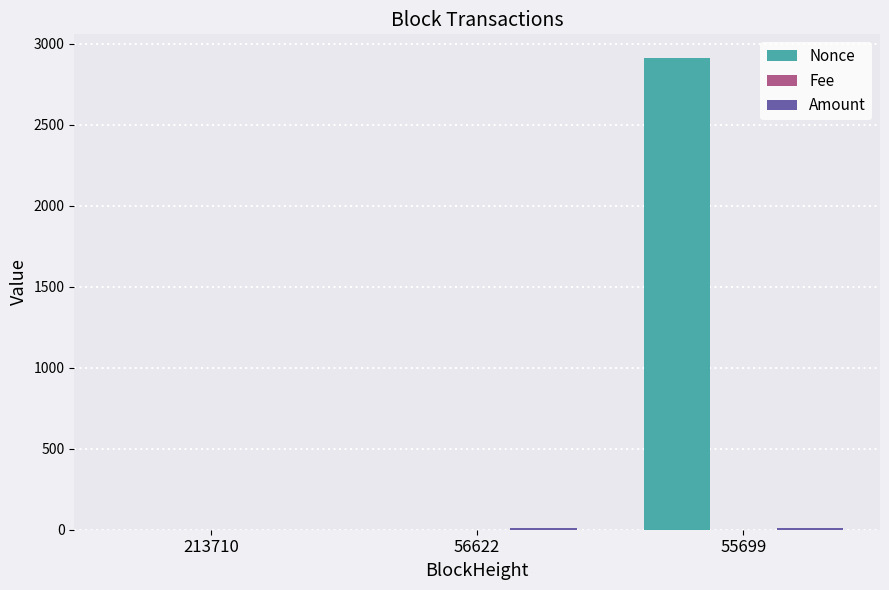

What is the total value across all series at 213710?

1.0